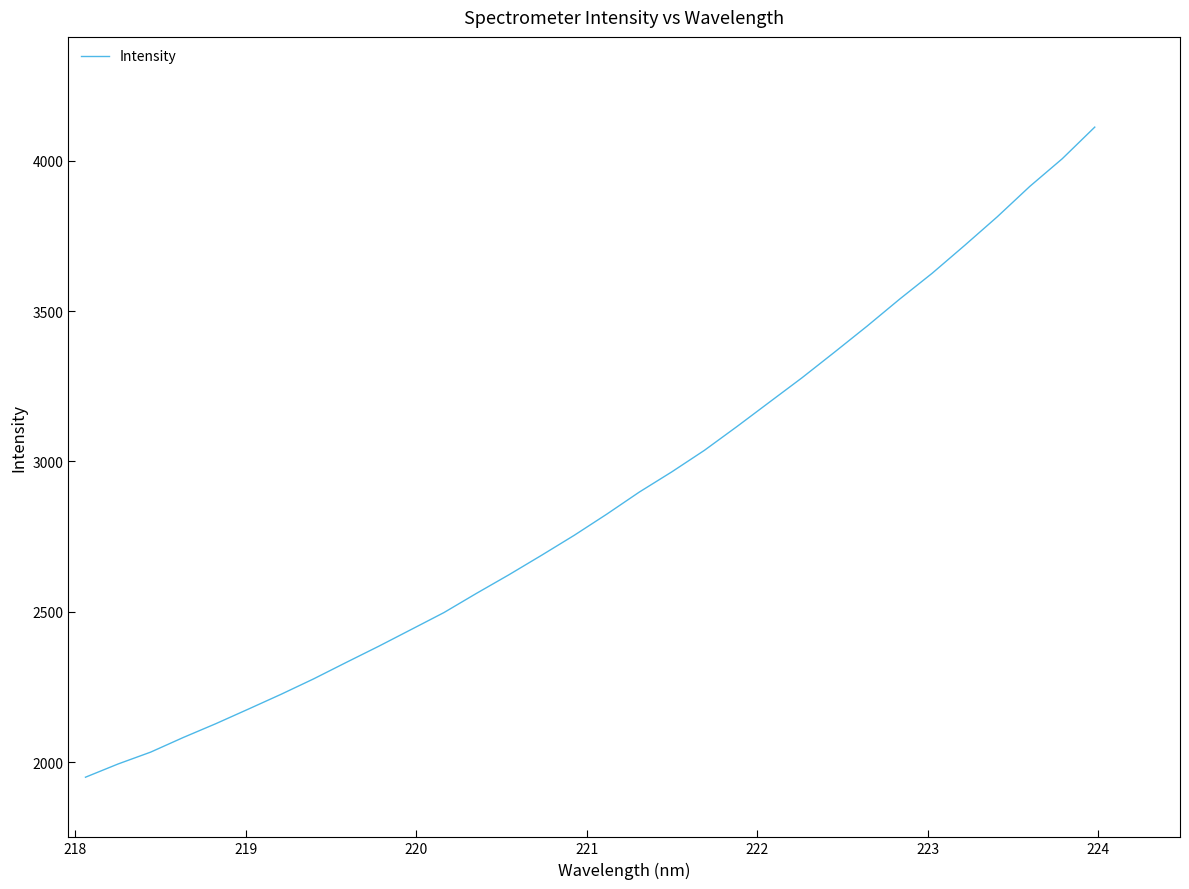

How many values exceed 2824?

16